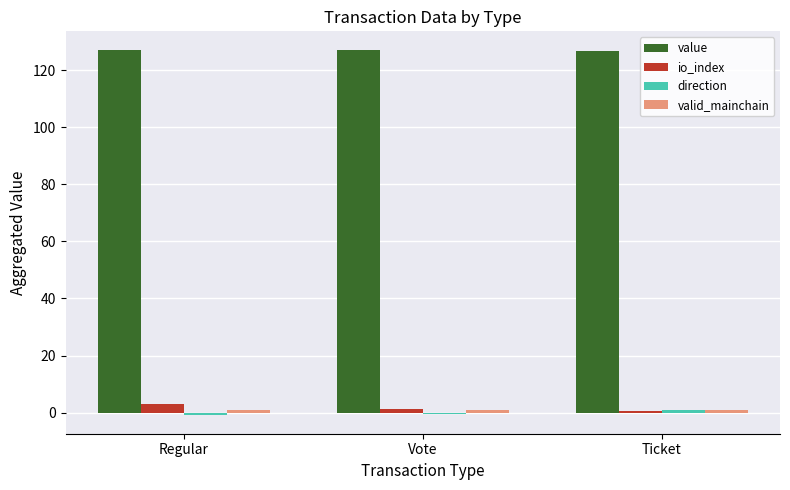

What is the sum of all value values?

381.1